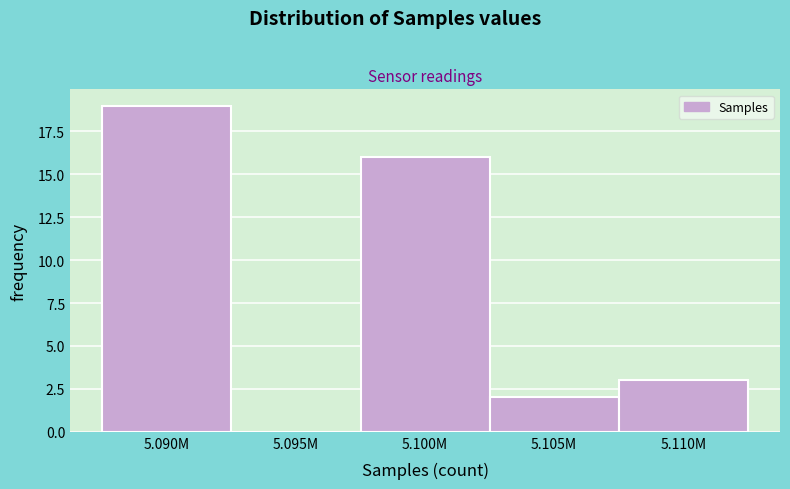

Reading left to right, transcribe all the data shown in this chart.

5.090M=19	5.095M=0	5.100M=16	5.105M=2	5.110M=3